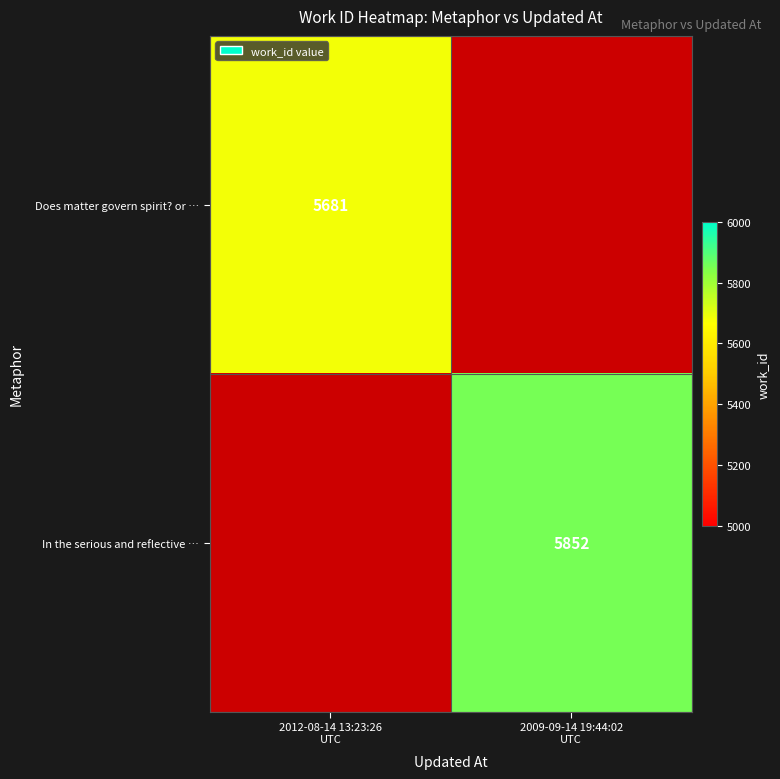

At which label does Does matter govern spirit? or … reach its peak?

2012-08-14 13:23:26 UTC